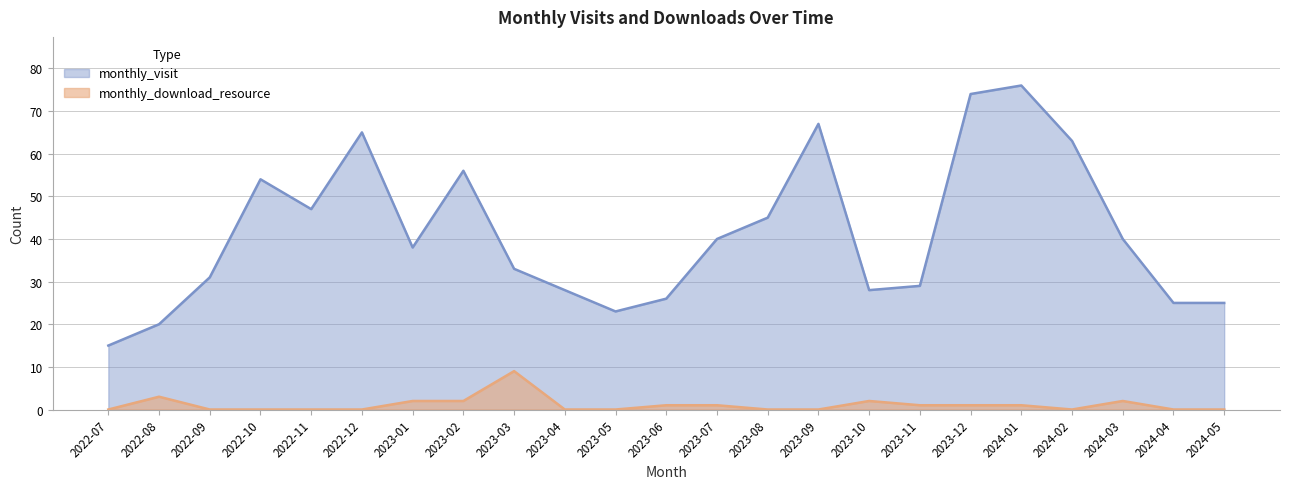

What is the greatest value displayed?

76